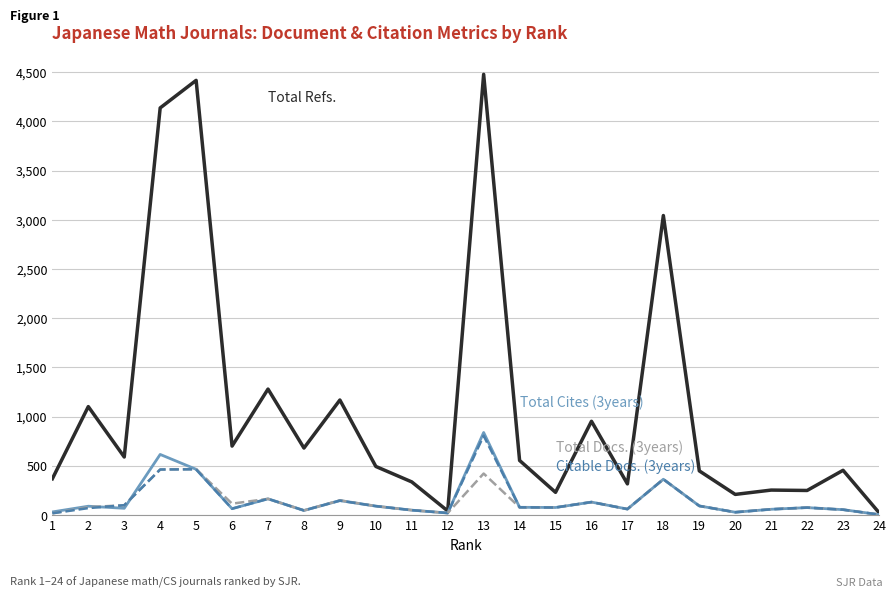

What is the greatest value displayed?

4477